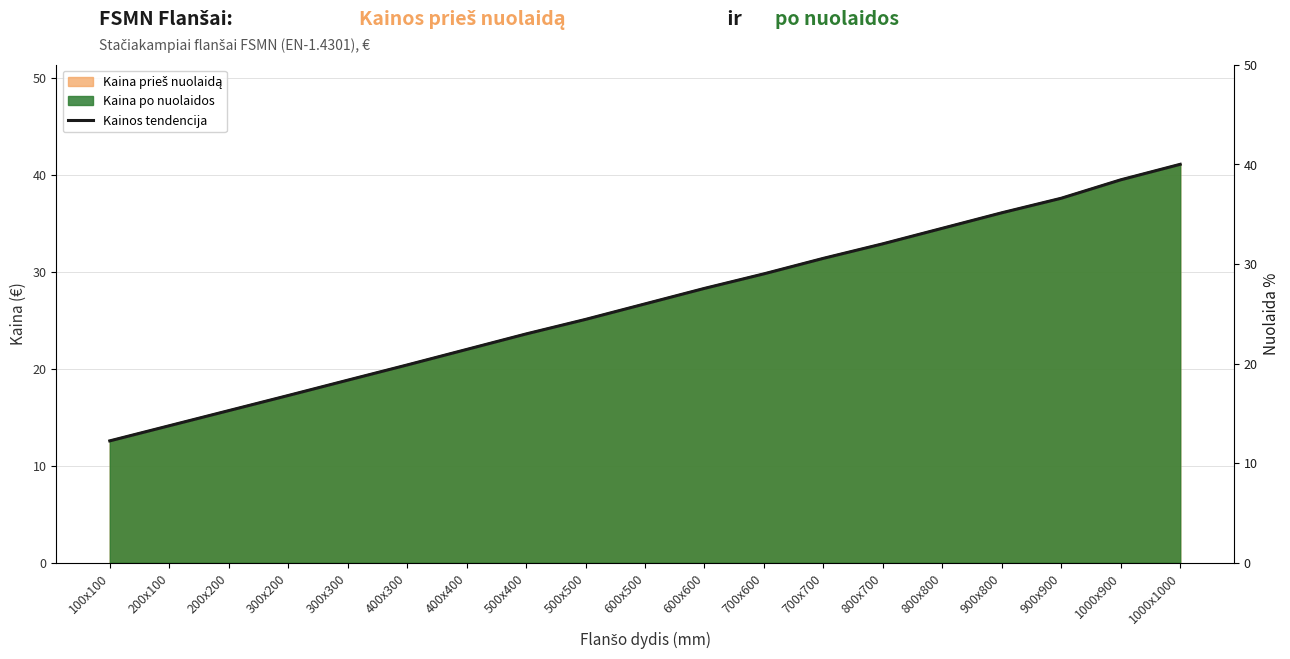

What is the total value across all series at 1000x900?

39.5